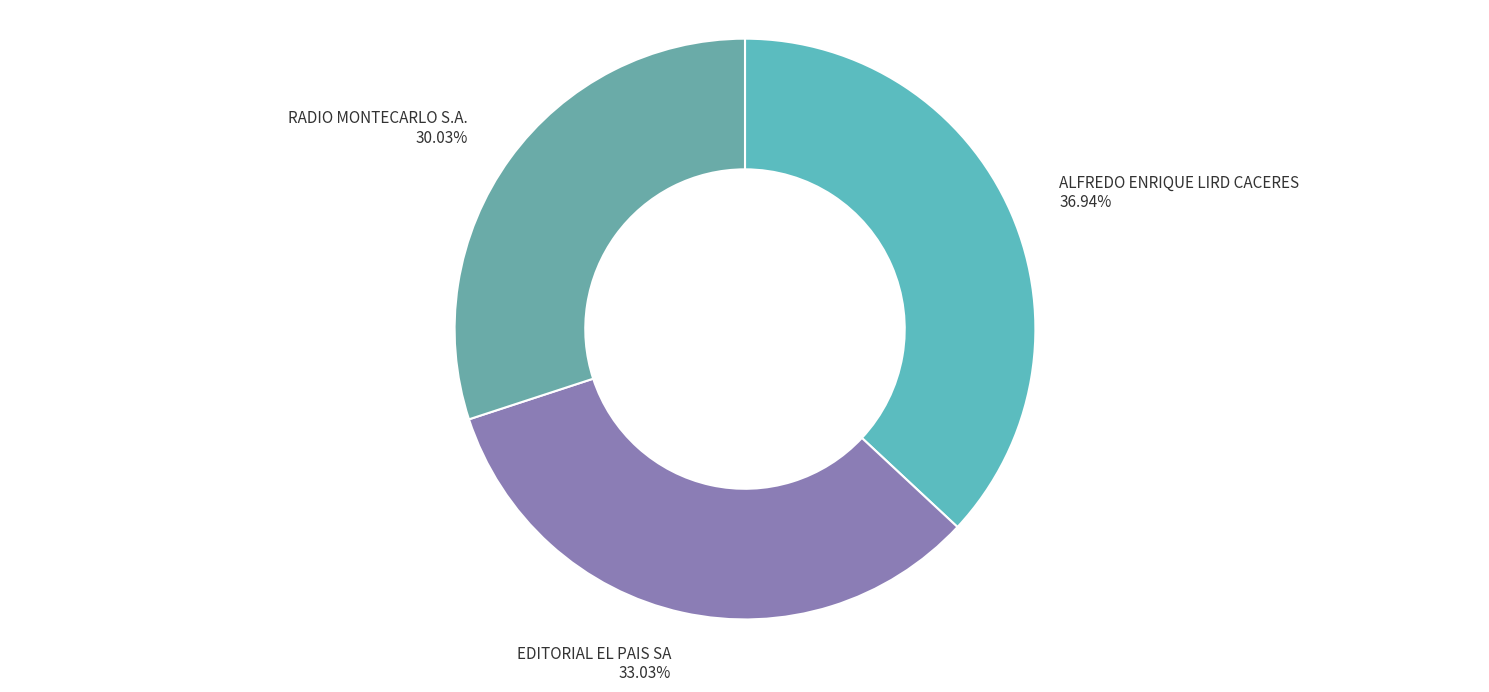

What is the total percentage of ALFREDO ENRIQUE LIRD CACERES and EDITORIAL EL PAIS SA?

70.0%